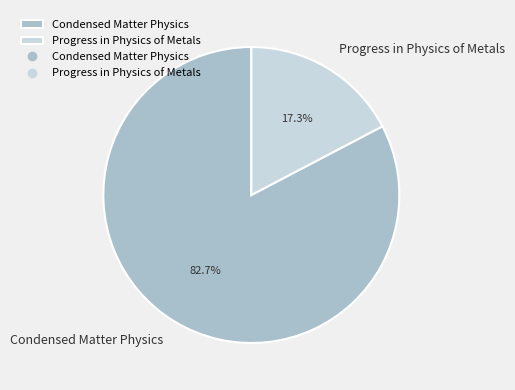

Is there any slice that represents more than half of the pie?

Yes